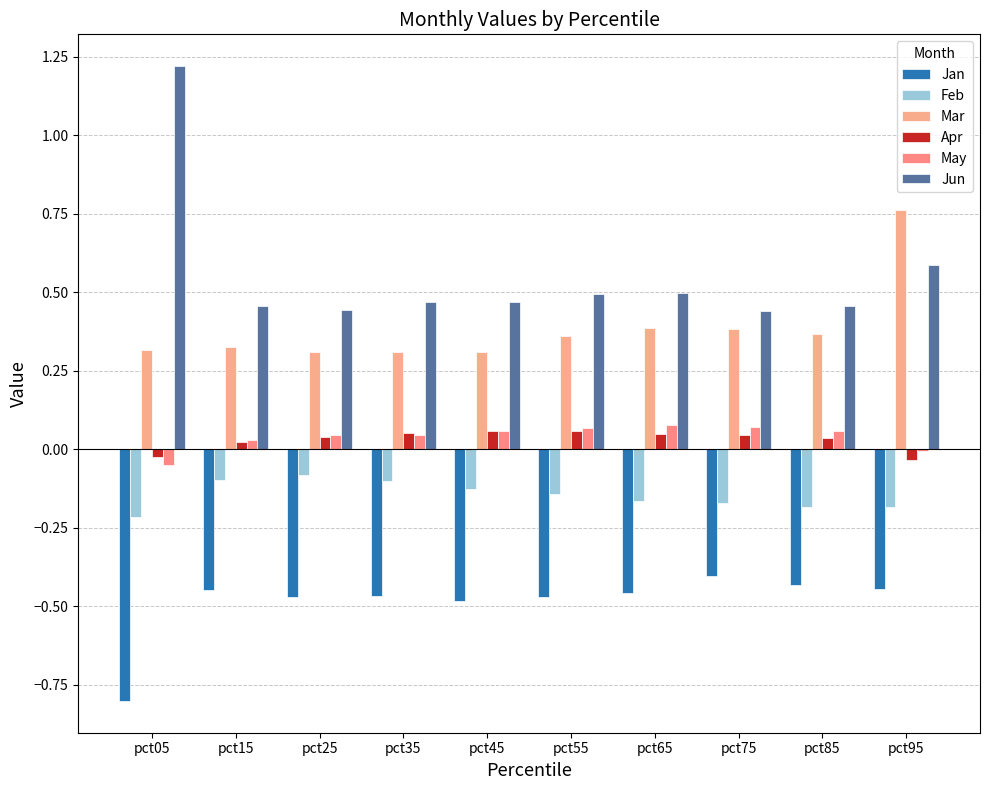

Reading right to left, list all the values displayed in this chart.

Jan: -0.4	-0.4	-0.4	-0.5	-0.5	-0.5	-0.5	-0.5	-0.4	-0.8
Feb: -0.2	-0.2	-0.2	-0.2	-0.1	-0.1	-0.1	-0.1	-0.1	-0.2
Mar: 0.8	0.4	0.4	0.4	0.4	0.3	0.3	0.3	0.3	0.3
Apr: -0.0	0.0	0.0	0.0	0.1	0.1	0.1	0.0	0.0	-0.0
May: -0.0	0.1	0.1	0.1	0.1	0.1	0.0	0.0	0.0	-0.1
Jun: 0.6	0.5	0.4	0.5	0.5	0.5	0.5	0.4	0.5	1.2